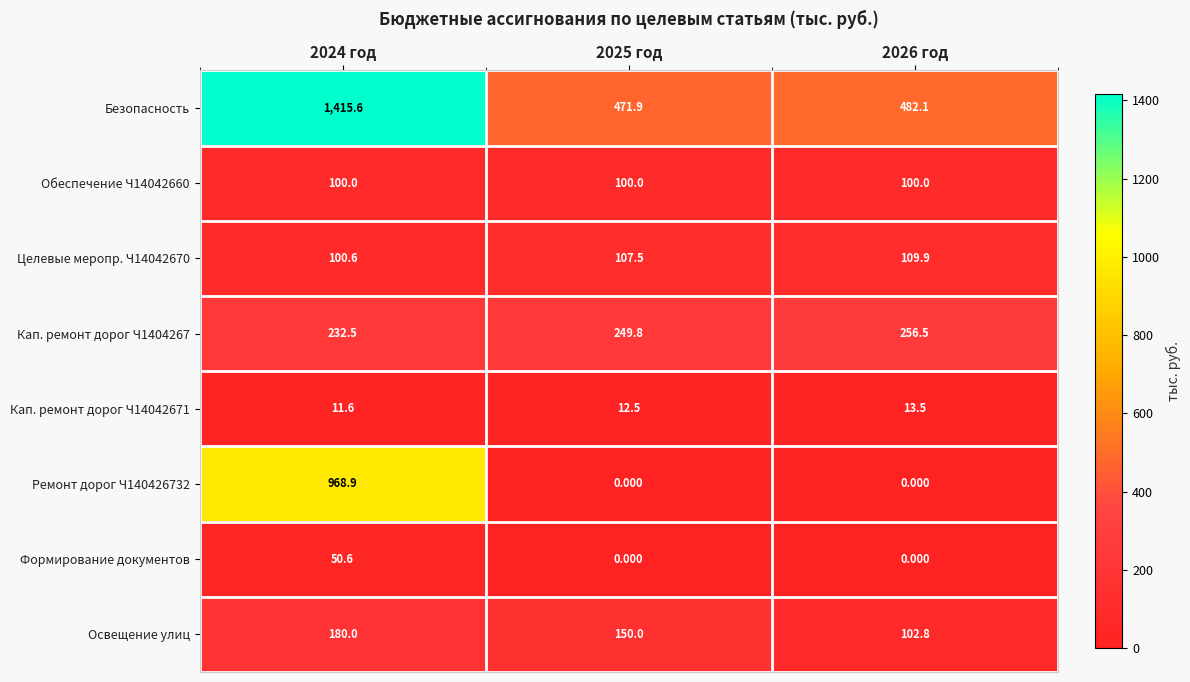

Which category has the highest value across all series?

2024 год